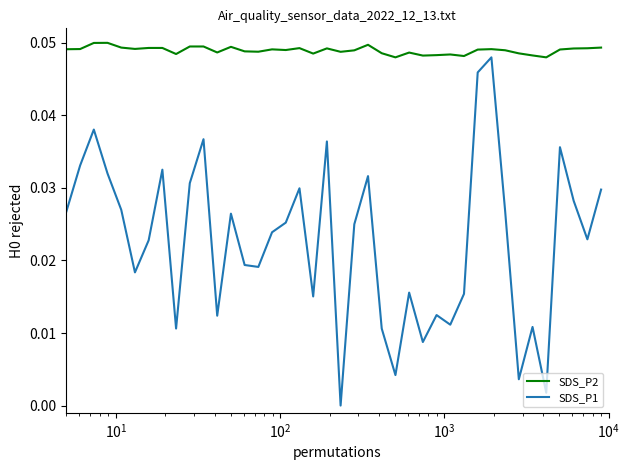

Does the chart display data point markers on the line(s)?

No